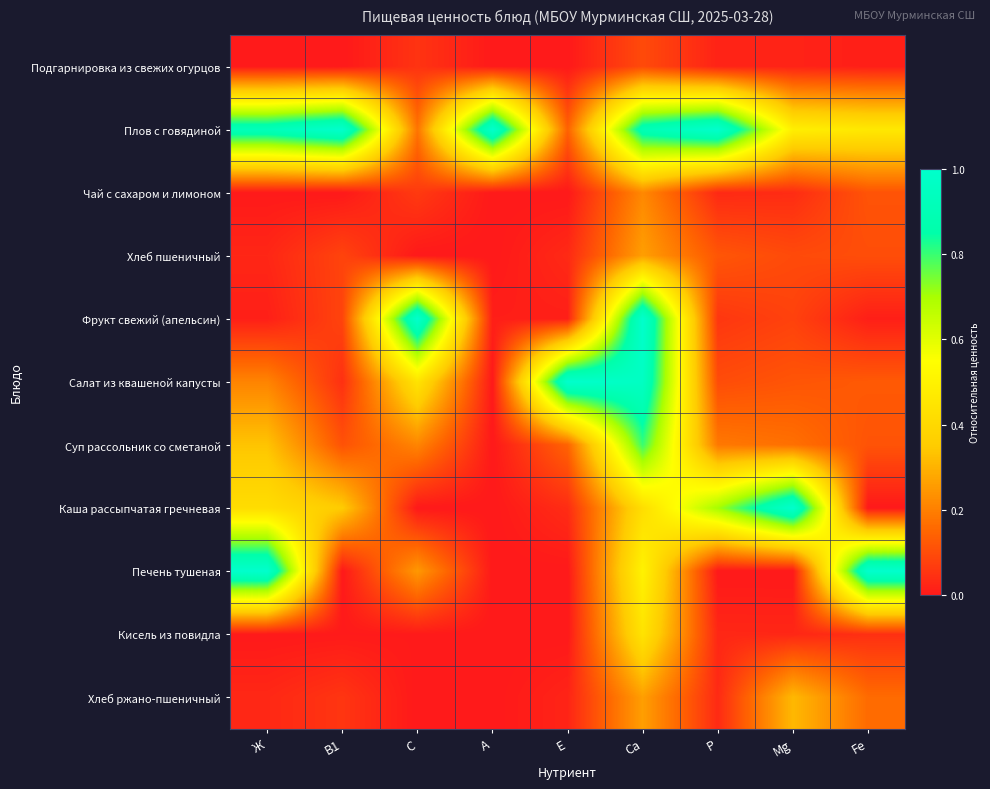

Reading right to left, what are all the values shown in this chart?

Подгарнировка из свежих огурцов: Fe=0.0	Mg=0.0	Р=0.0	Са=0.1	Е=0.0	А=0.0	С=0.1	В1=0.0	Ж=0.0
Плов с говядиной: Fe=0.5	Mg=0.5	Р=1.0	Са=0.9	Е=0.1	А=1.0	С=0.2	В1=1.0	Ж=0.9
Чай с сахаром и лимоном: Fe=0.1	Mg=0.0	Р=0.0	Са=0.2	Е=0.0	А=0.0	С=0.1	В1=0.0	Ж=0.0
Хлеб пшеничный: Fe=0.1	Mg=0.1	Р=0.1	Са=0.3	Е=0.0	А=0.0	С=0.0	В1=0.1	Ж=0.0
Фрукт свежий (апельсин): Fe=0.0	Mg=0.1	Р=0.1	Са=1.0	Е=0.0	А=0.0	С=1.0	В1=0.1	Ж=0.0
Салат из квашеной капусты: Fe=0.1	Mg=0.1	Р=0.1	Са=1.0	Е=1.0	А=0.0	С=0.4	В1=0.0	Ж=0.2
Суп рассольник со сметаной: Fe=0.1	Mg=0.2	Р=0.2	Са=0.8	Е=0.1	А=0.0	С=0.2	В1=0.1	Ж=0.3
Каша рассыпчатая гречневая: Fe=0.0	Mg=1.0	Р=0.7	Са=0.4	Е=0.0	А=0.0	С=0.0	В1=0.4	Ж=0.4
Печень тушеная: Fe=1.0	Mg=0.0	Р=0.0	Са=0.5	Е=0.0	А=0.0	С=0.2	В1=0.0	Ж=1.0
Кисель из повидла: Fe=0.0	Mg=0.0	Р=0.0	Са=0.4	Е=0.0	А=0.0	С=0.0	В1=0.0	Ж=0.0
Хлеб ржано-пшеничный: Fe=0.2	Mg=0.3	Р=0.0	Са=0.3	Е=0.0	А=0.0	С=0.0	В1=0.1	Ж=0.0